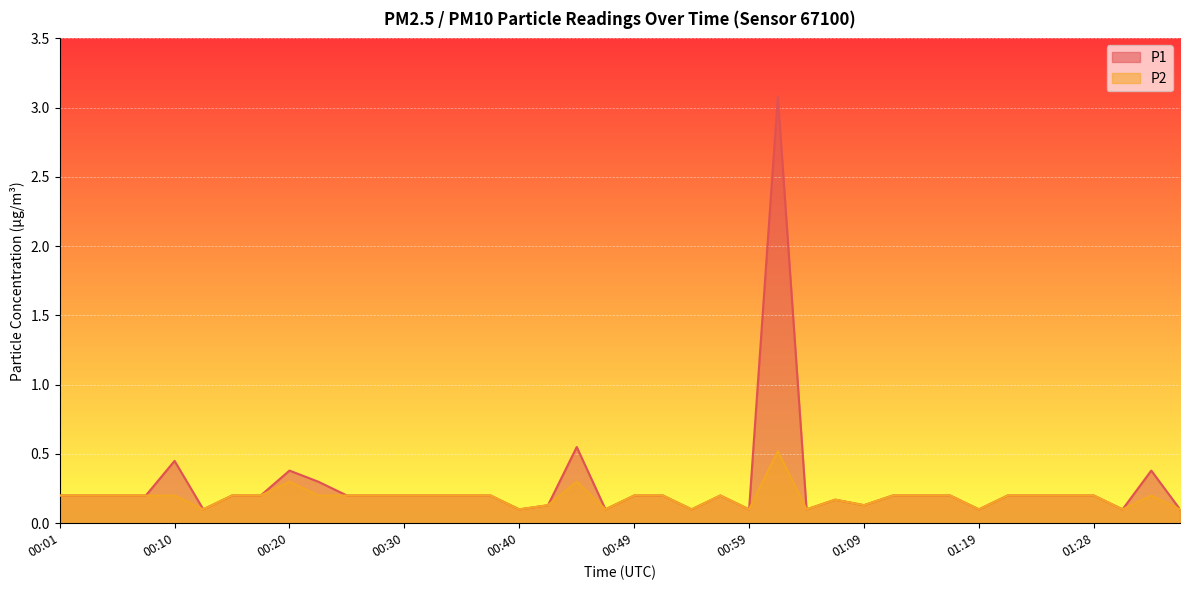

True or false: P2 and P1 cross at least once.

False